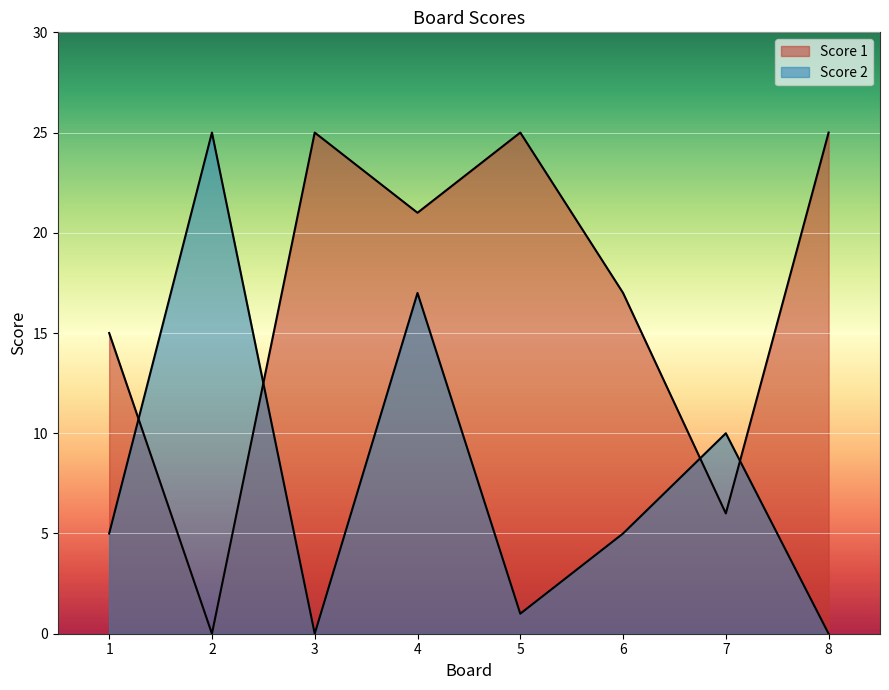

How many lines are shown in the chart?

2